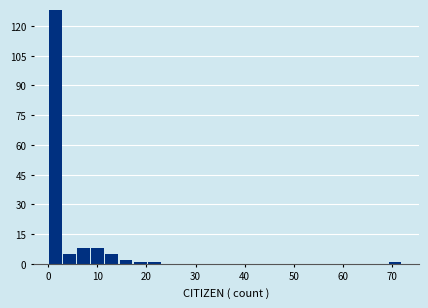

Read against the x-axis, roughly where is the centre of the tallest bar?

1